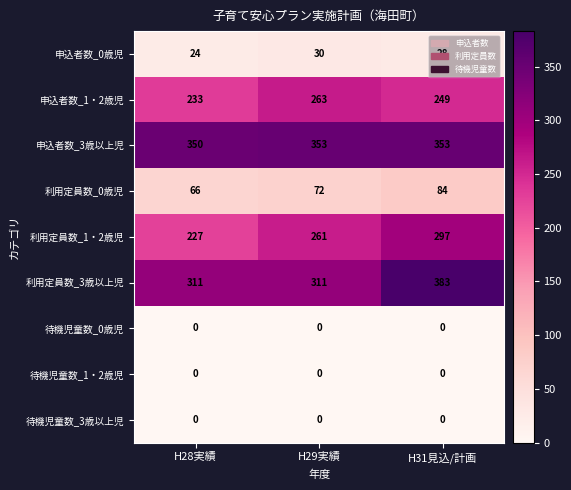

How many 申込者数_3歳以上児 values are between 350 and 353?

3